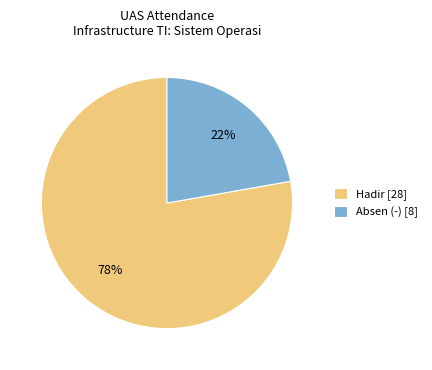

Which category has the smallest portion of the pie?

Absen (-)